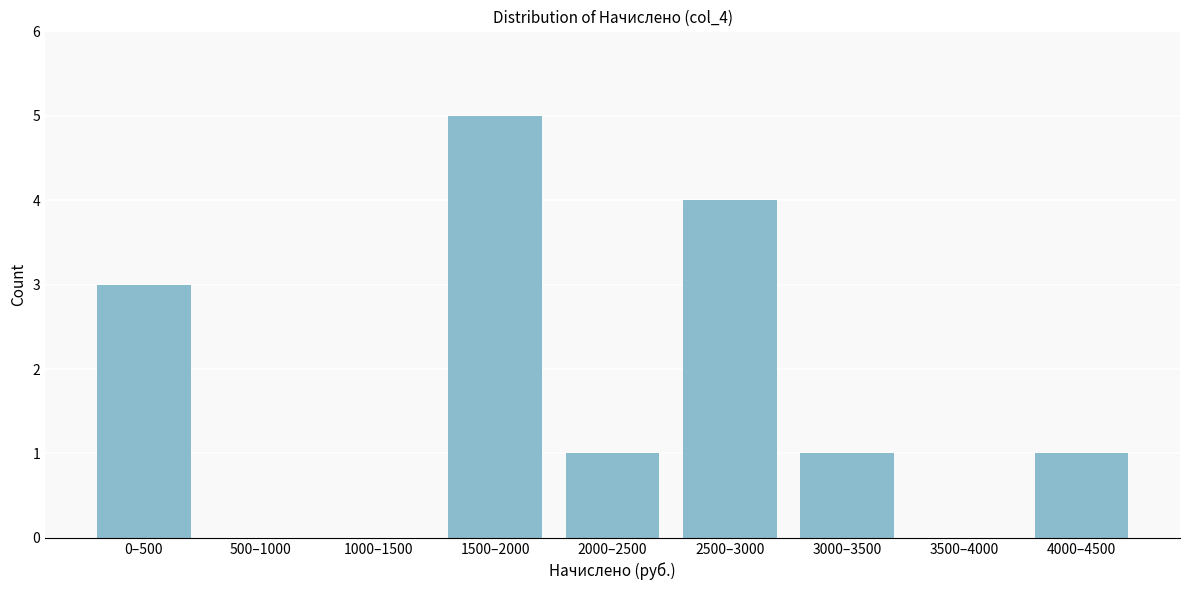

Reading left to right, what are all the values shown in this chart?

0–500=3	500–1000=0	1000–1500=0	1500–2000=5	2000–2500=1	2500–3000=4	3000–3500=1	3500–4000=0	4000–4500=1